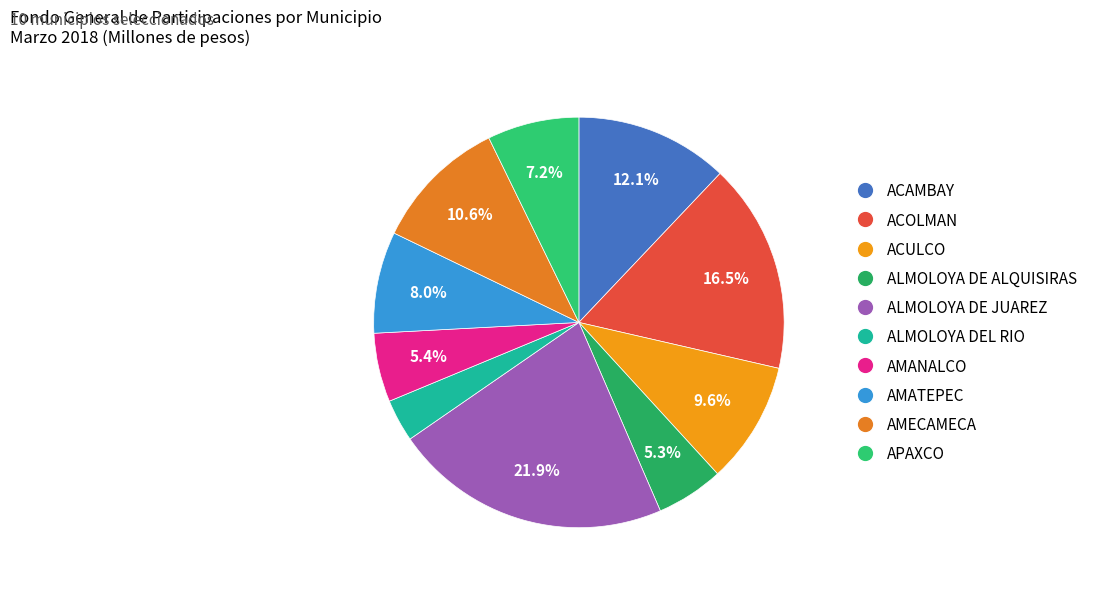

What percentage do ACAMBAY and AMANALCO together represent?

17.5%